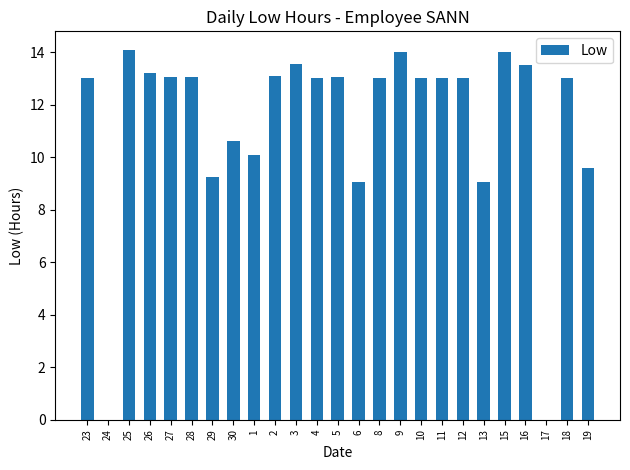

What is the maximum value shown in the chart?

14.1